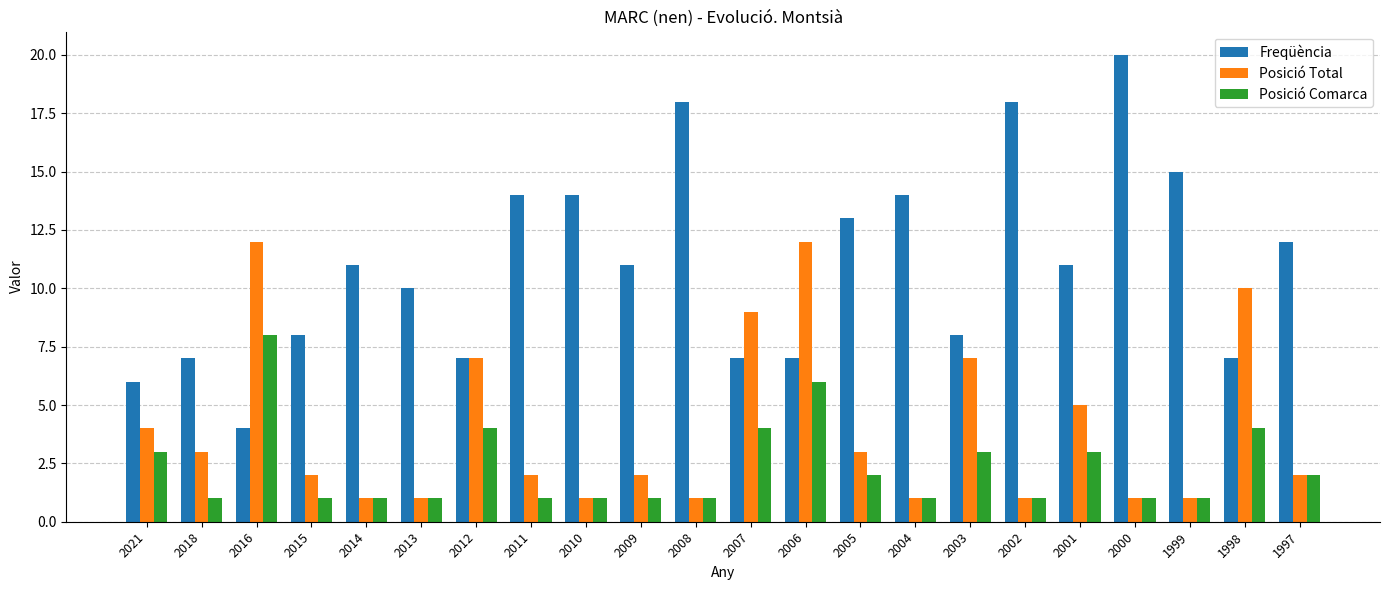

What are all the series names shown in the legend?

Freqüència, Posició Total, Posició Comarca